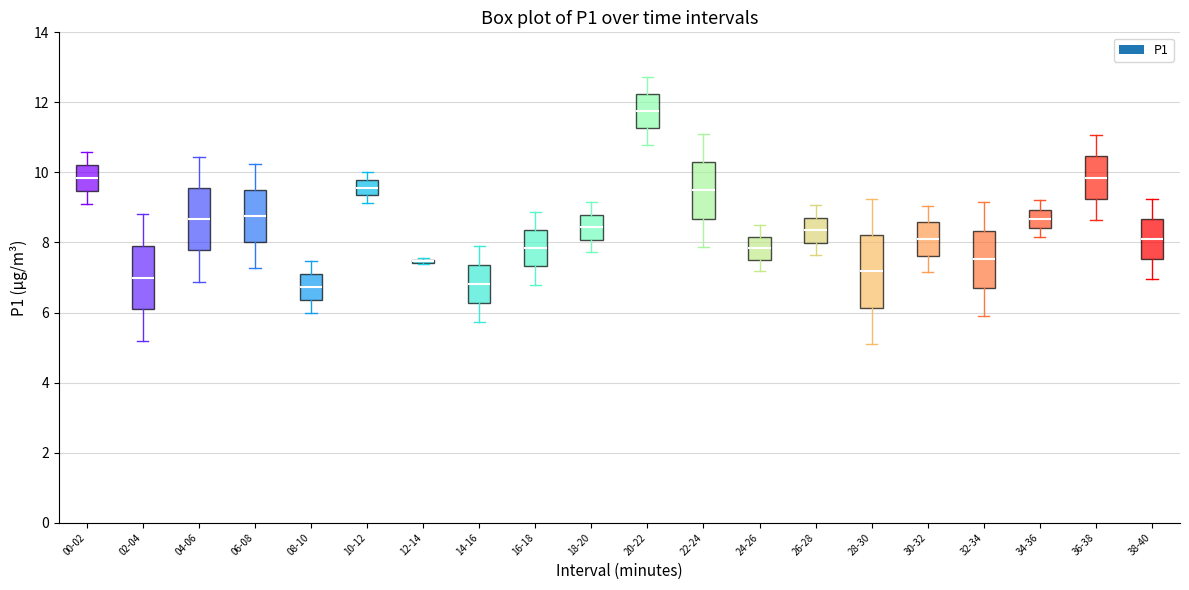

Where is the lower edge of the box for 34-36 on the y-axis? The values are not printed on the chart, so give them approximately, as read against the axis.

8.4